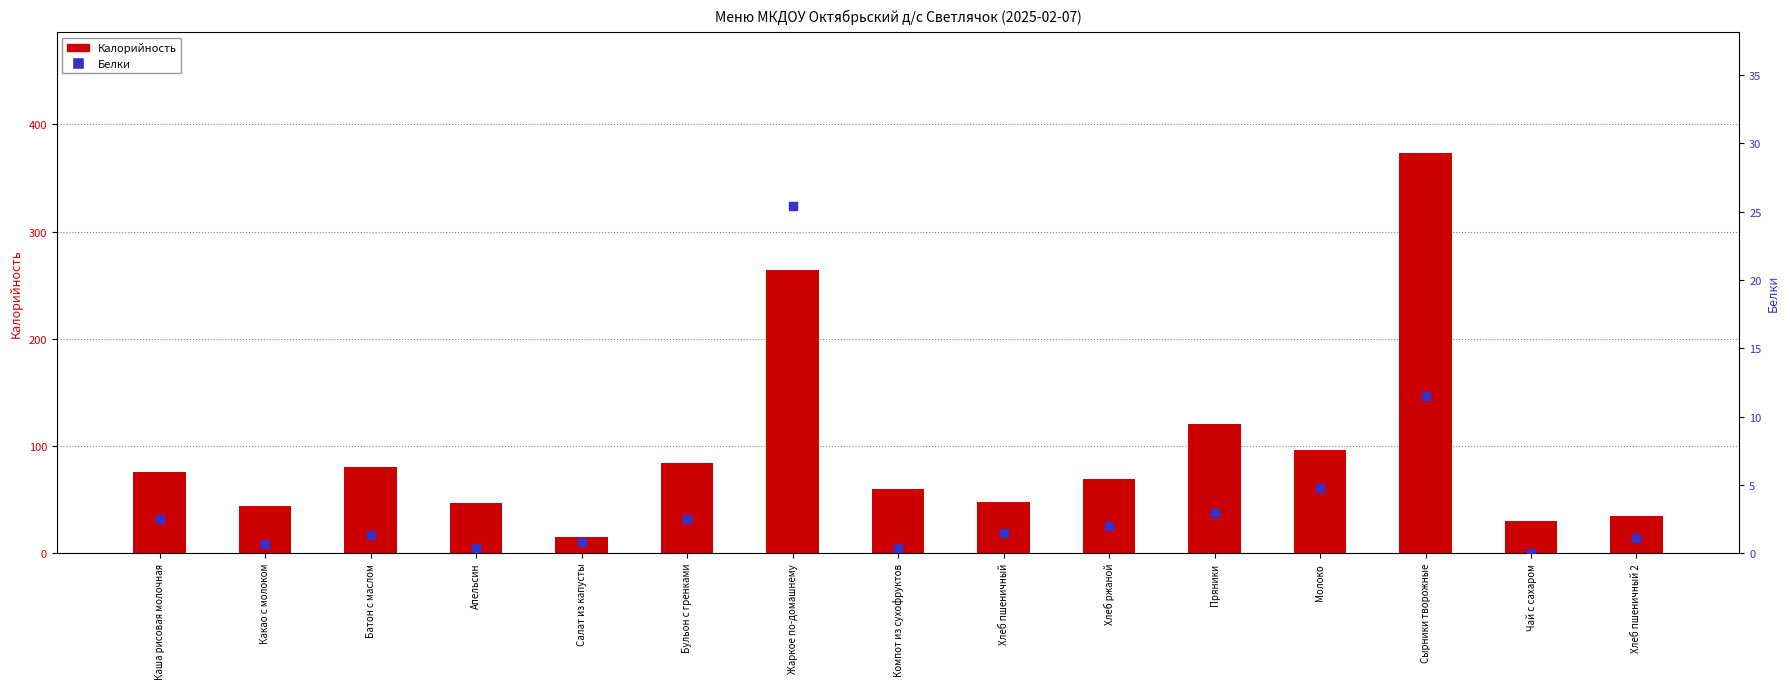

What are all the series names shown in the legend?

Калорийность, Белки